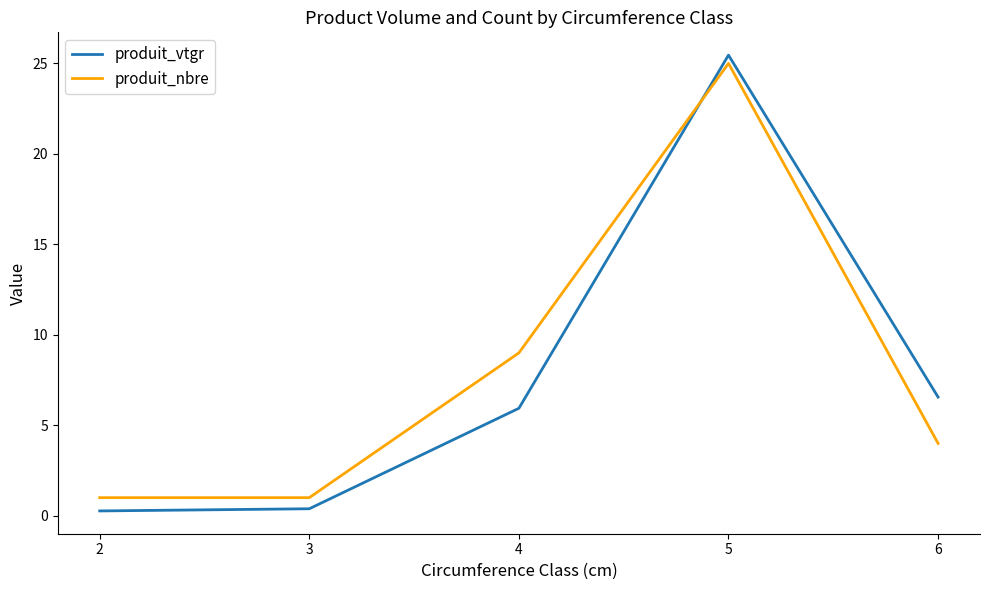

Read the produit_vtgr value at 4.

5.9